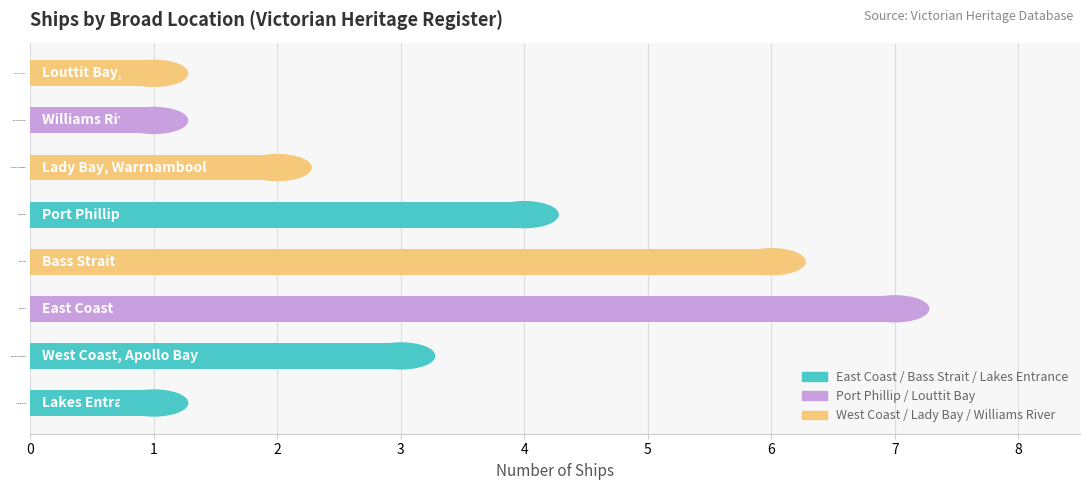

How many series are shown in this chart?

1